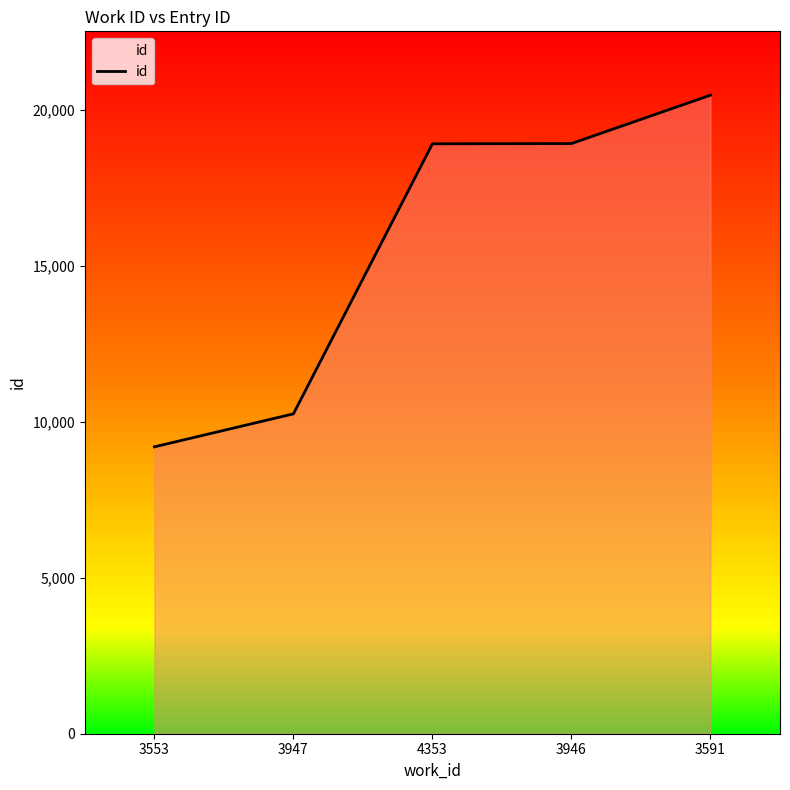

What is the average value?

15545